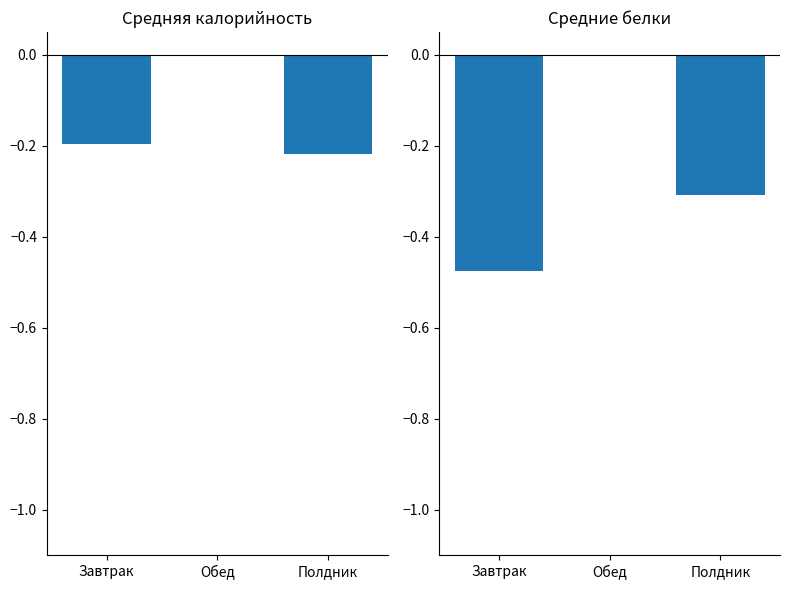

Rank the series by their maximum value, from highest to lowest.

Калорийность, Белки